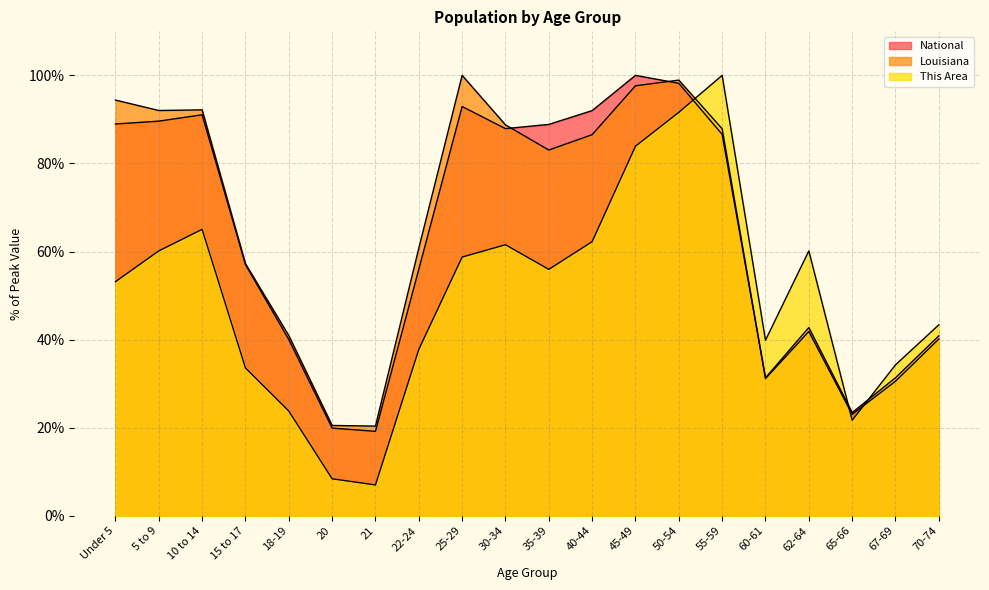

How many times do This Area and National cross each other?

3